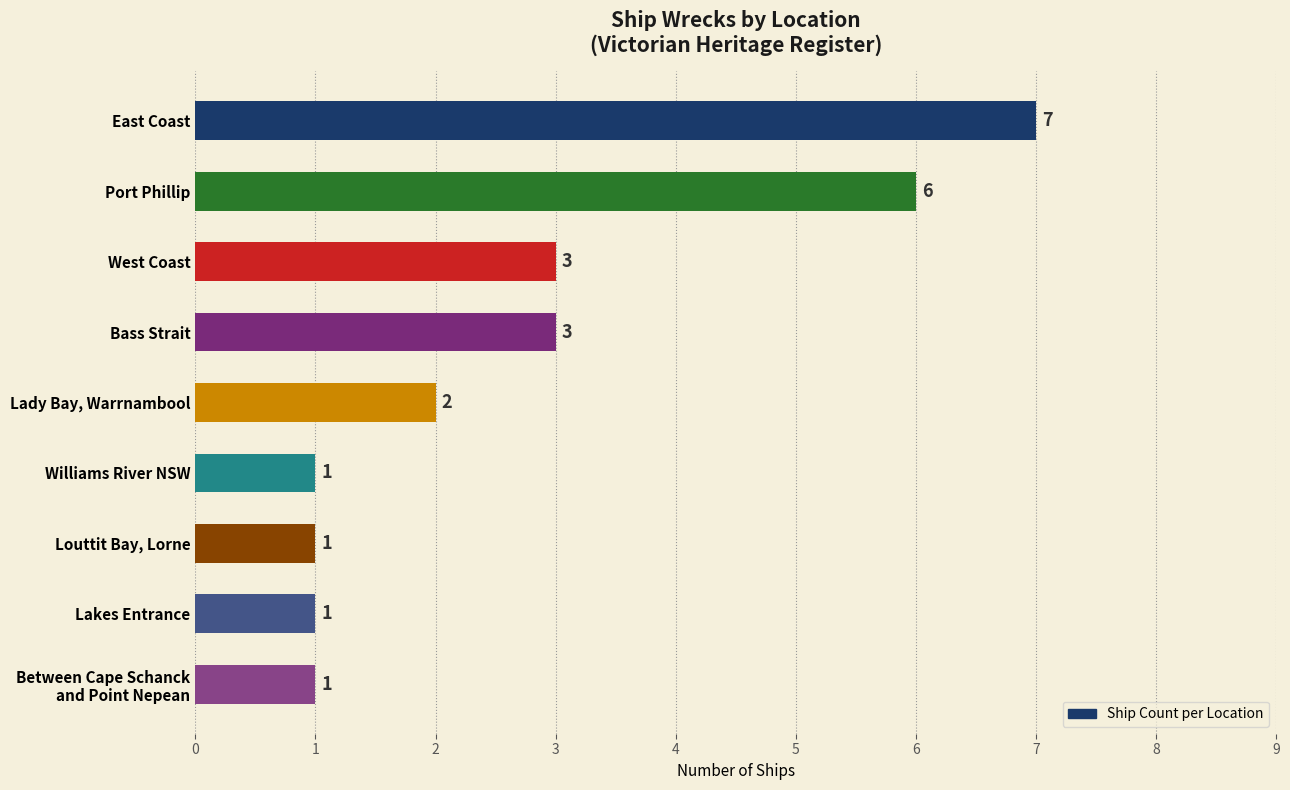

Which has a higher value, East Coast or Lady Bay, Warrnambool?

East Coast